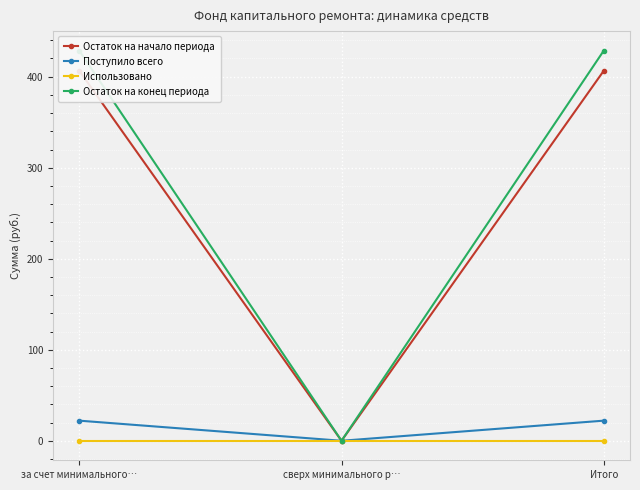

How many data points does each series have?

3